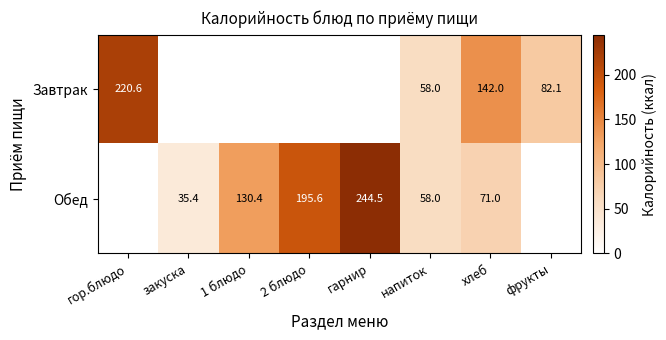

What is the difference between the Завтрак values at хлеб and гор.блюдо?

78.6